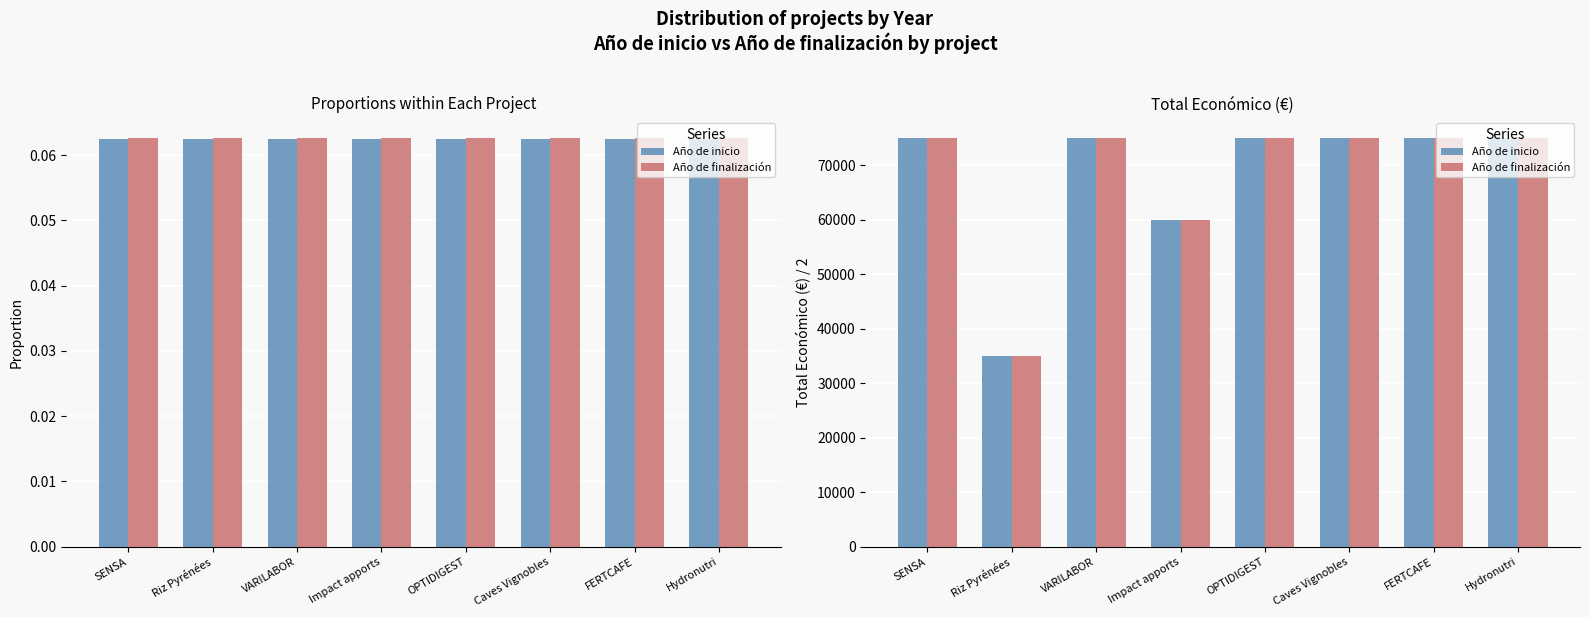

How many series are shown in this chart?

2